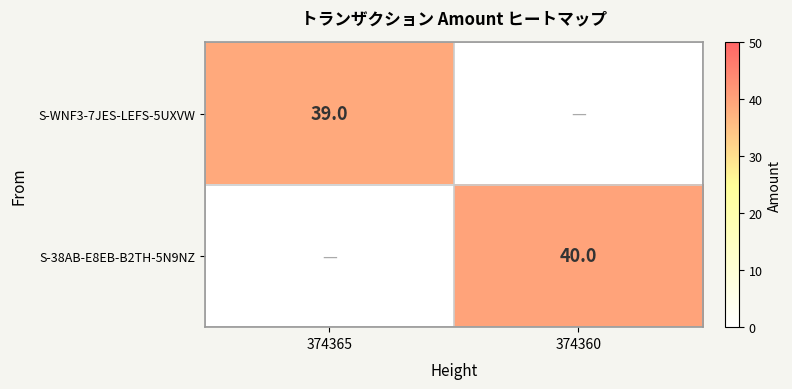

True or false: S-38AB-E8EB-B2TH-5N9NZ has a value of 40 at 374360.

True